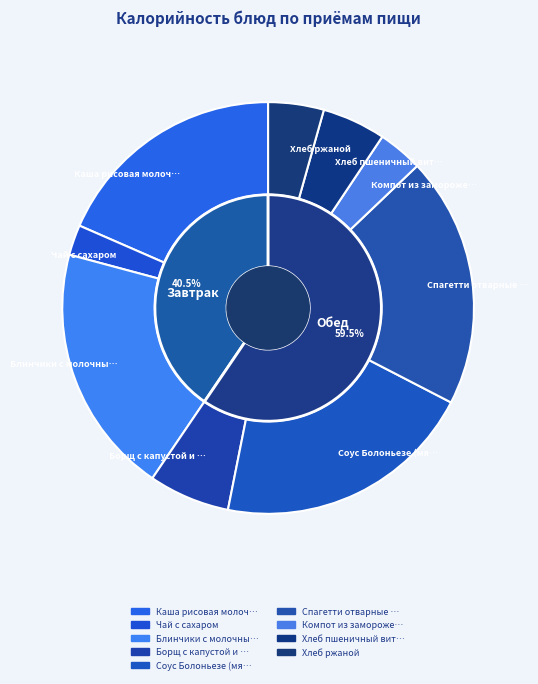

The Соус Болоньезе (мясо птицы) slice represents 11% of the pie. True or false?

False